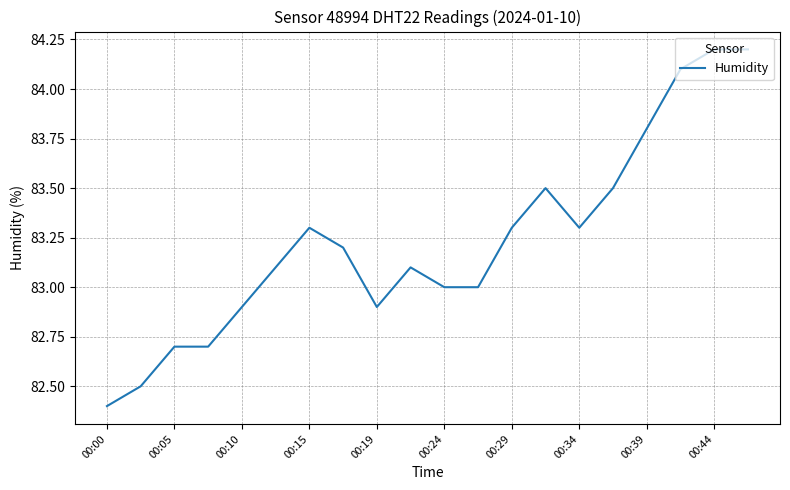

What is the greatest value displayed?

84.2